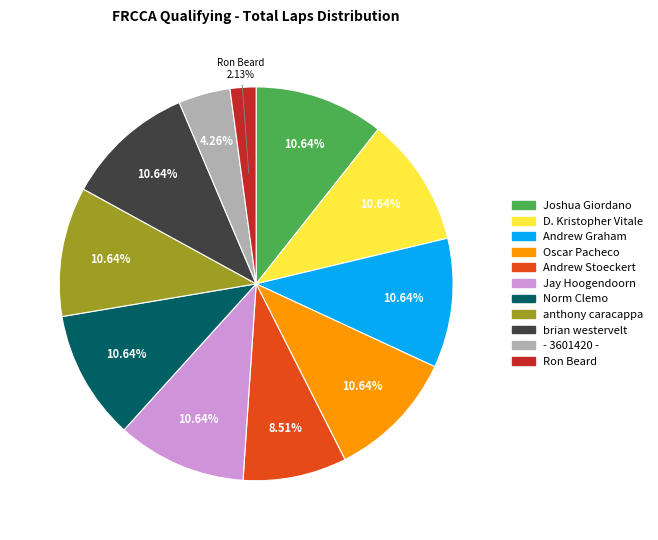

Does any single category account for the majority?

No